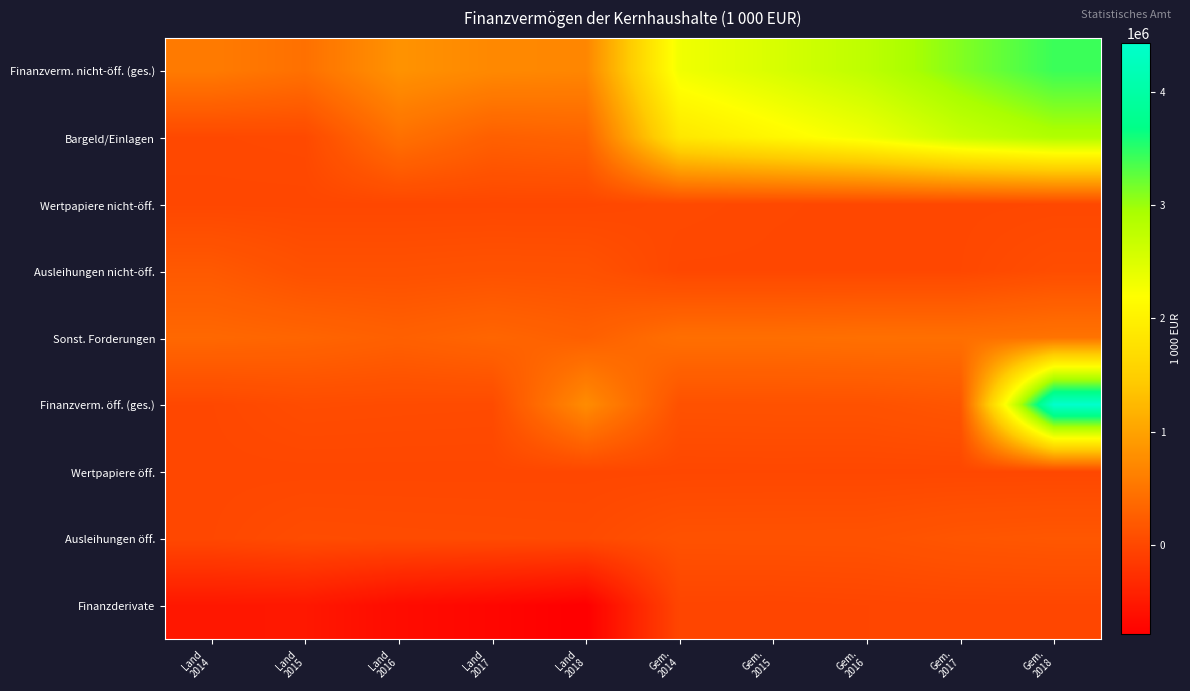

Rank the series by their maximum value, from highest to lowest.

Finanzverm. öff. (ges.), Finanzverm. nicht-öff. (ges.), Bargeld/Einlagen, Sonst. Forderungen, Ausleihungen nicht-öff., Ausleihungen öff., Wertpapiere nicht-öff., Wertpapiere öff., Finanzderivate